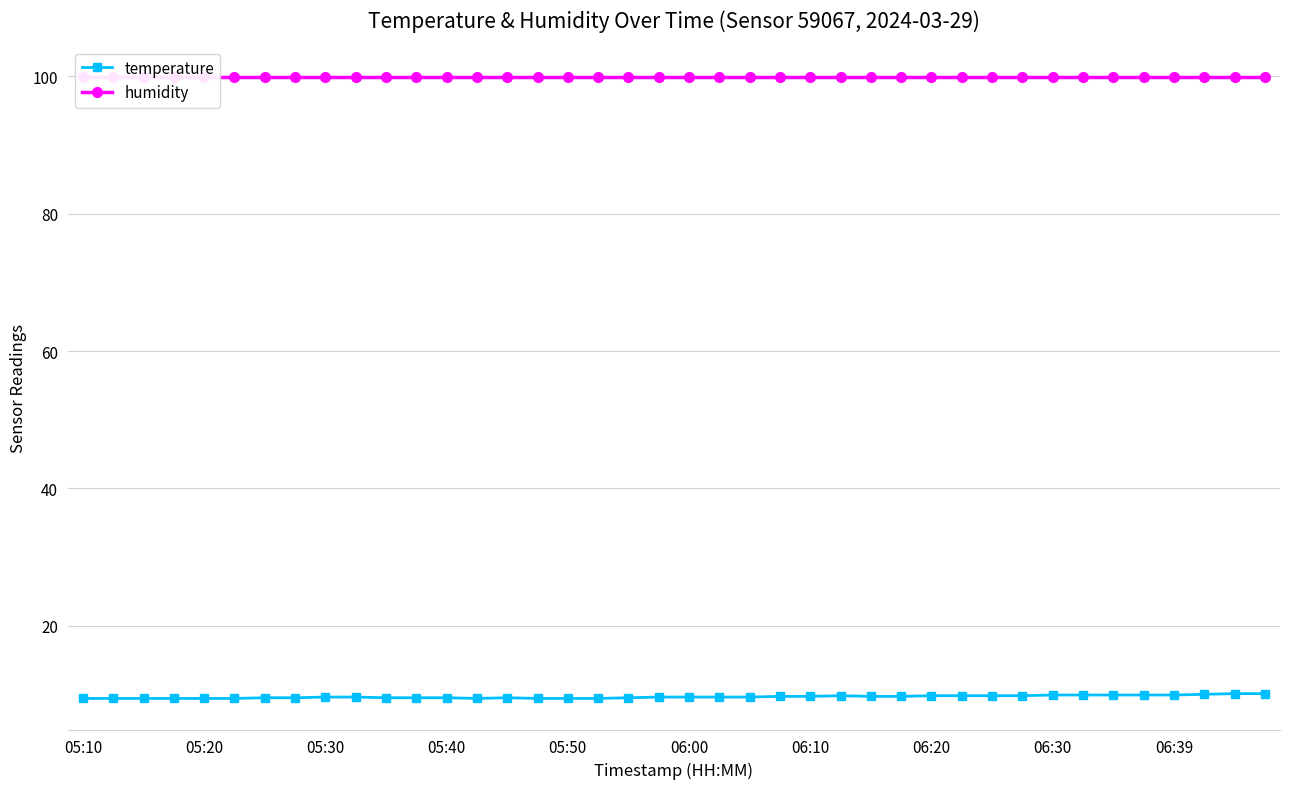

True or false: temperature and humidity cross at least once.

False